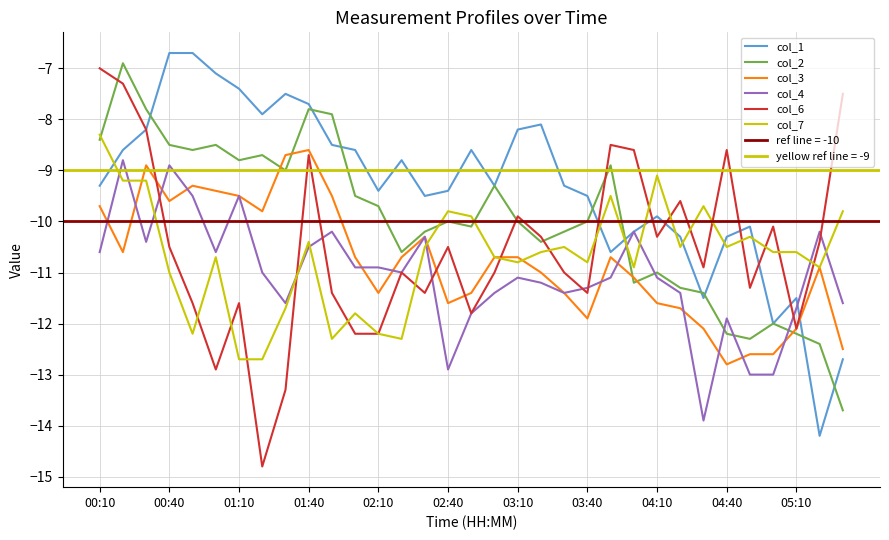

At 05:10, list the series in order from smallest to largest.

col_2, col_3, col_6, col_4, col_1, col_7